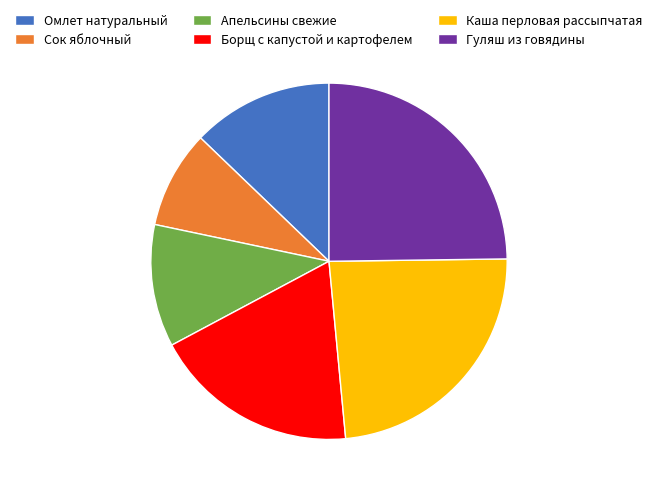

Rank the categories by value from highest to lowest.

Гуляш из говядины, Каша перловая рассыпчатая, Борщ с капустой и картофелем, Омлет натуральный, Апельсины свежие, Сок яблочный